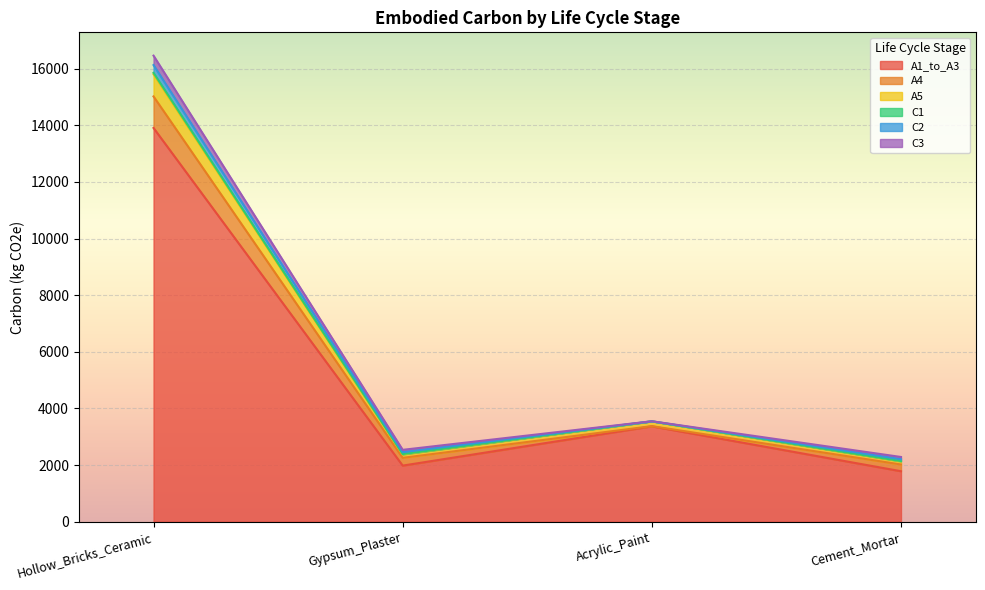

What is the spread (max minus min) of values at Acrylic_Paint?

3370.3